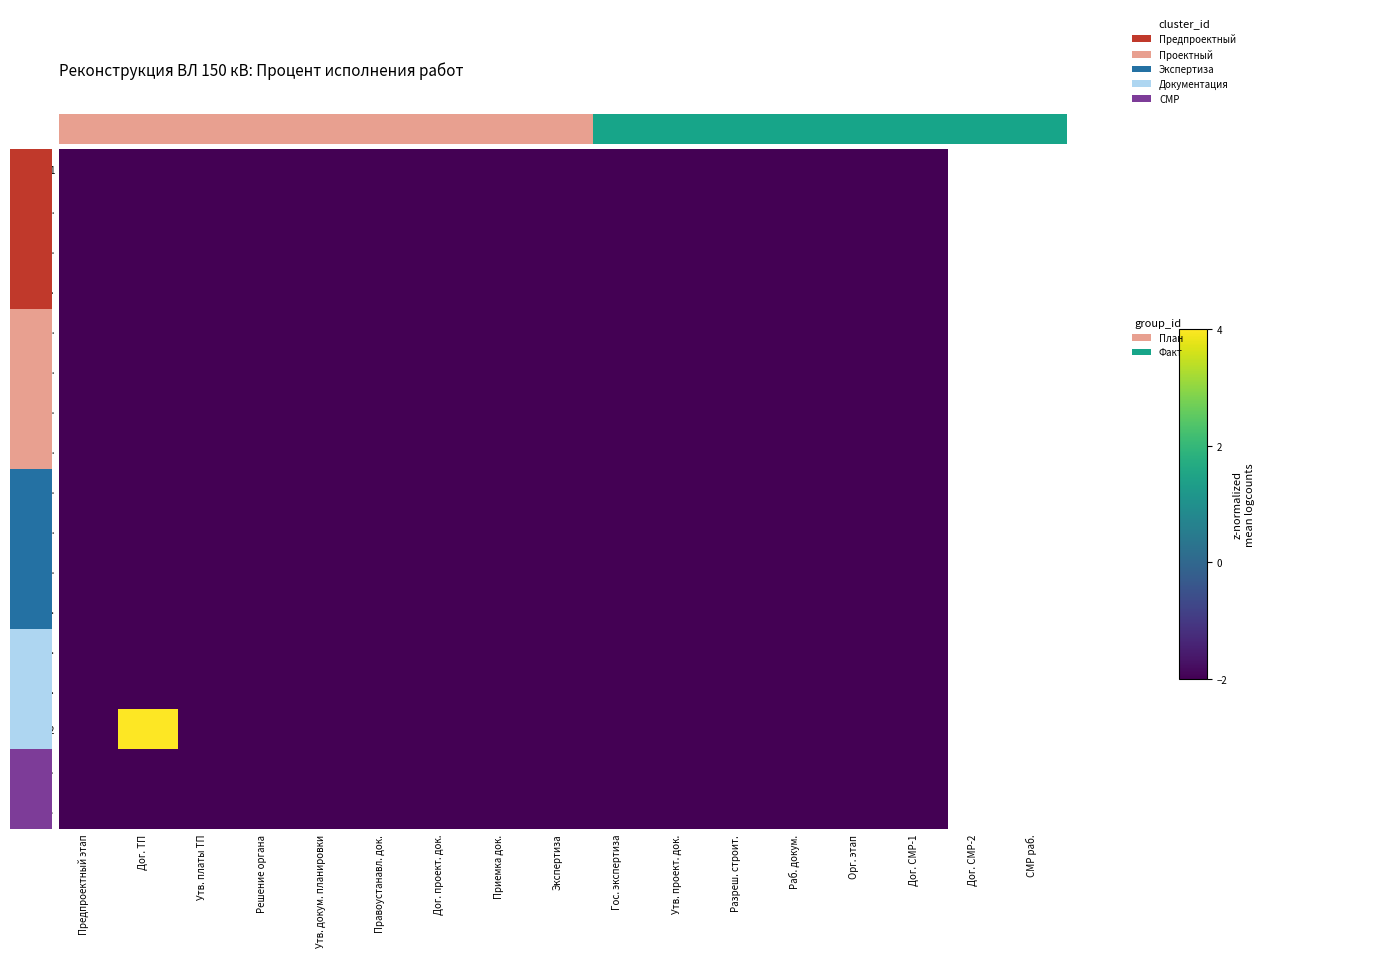

Is it true that 1.5. equals -2.0 at Приемка док.?

True